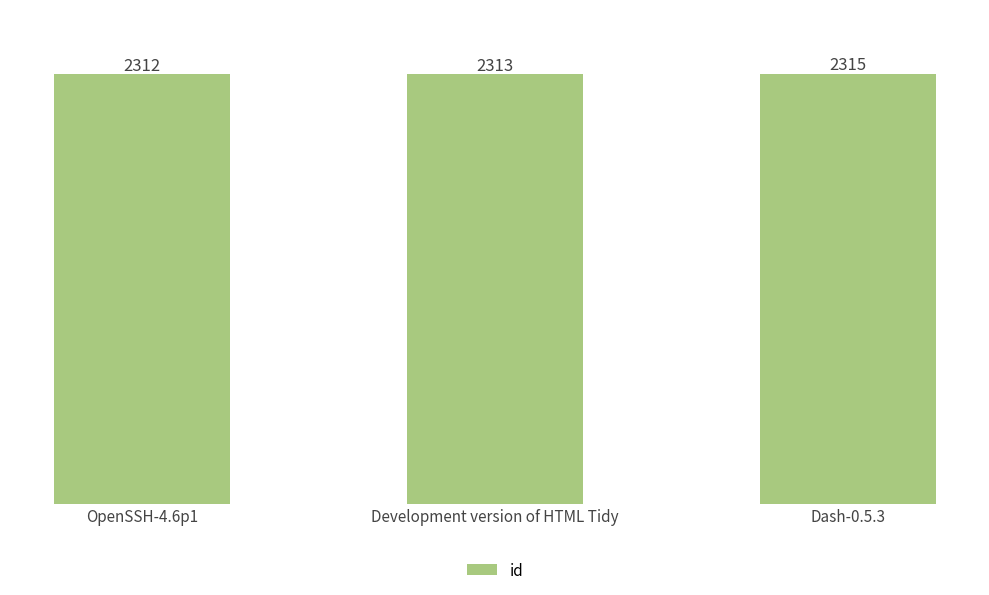

What is the label of the 1st bar from the right?

Dash-0.5.3